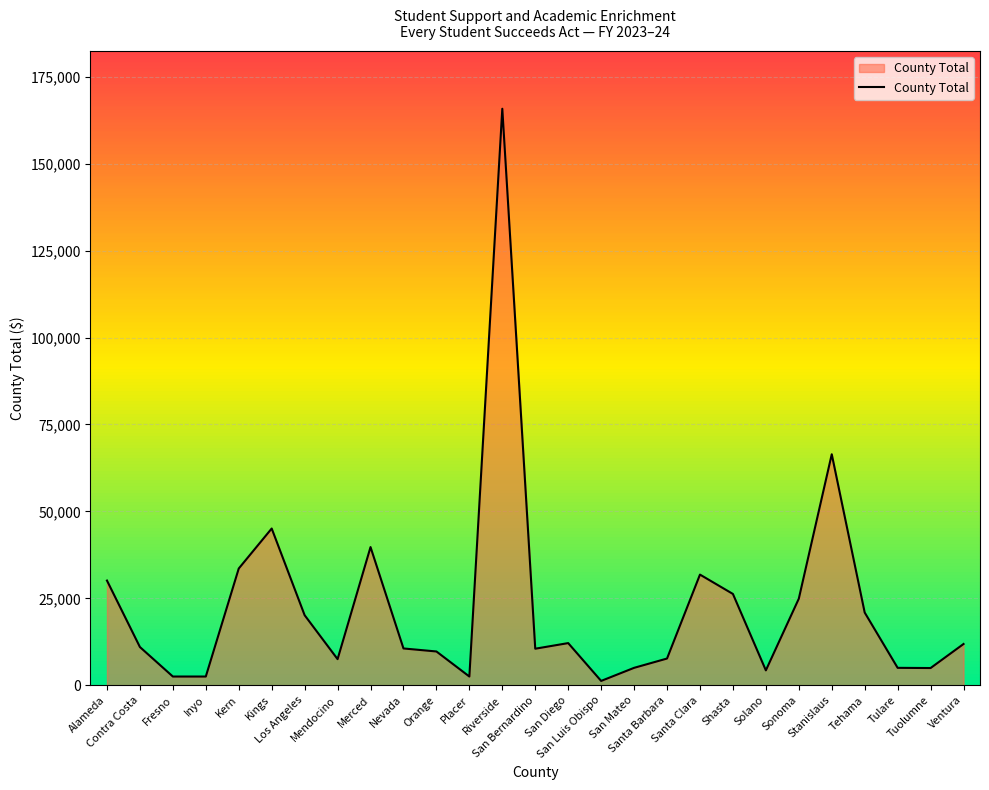

What is the greatest value displayed?

165816